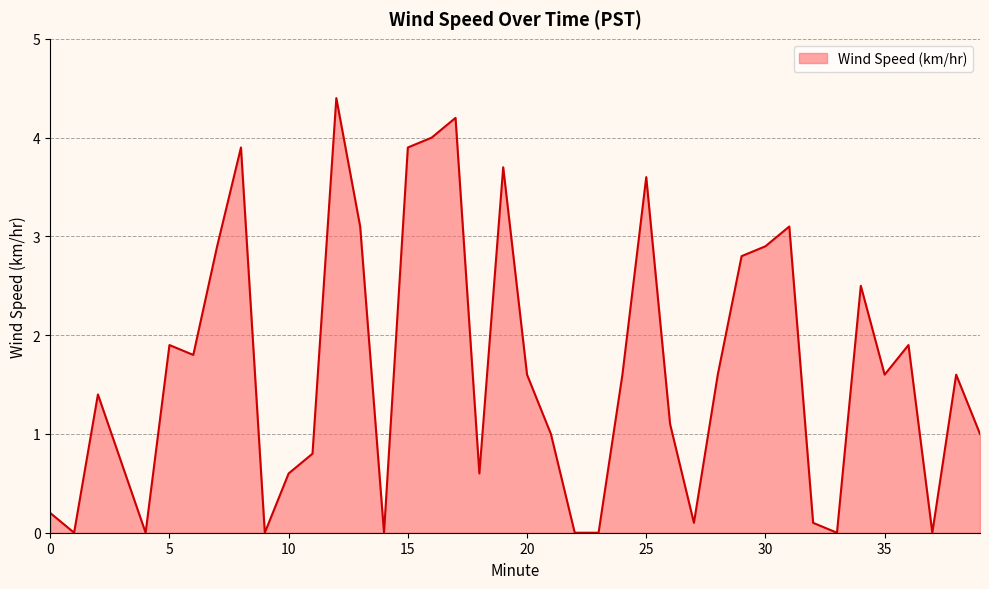

What is the difference between the maximum and minimum values?

4.4